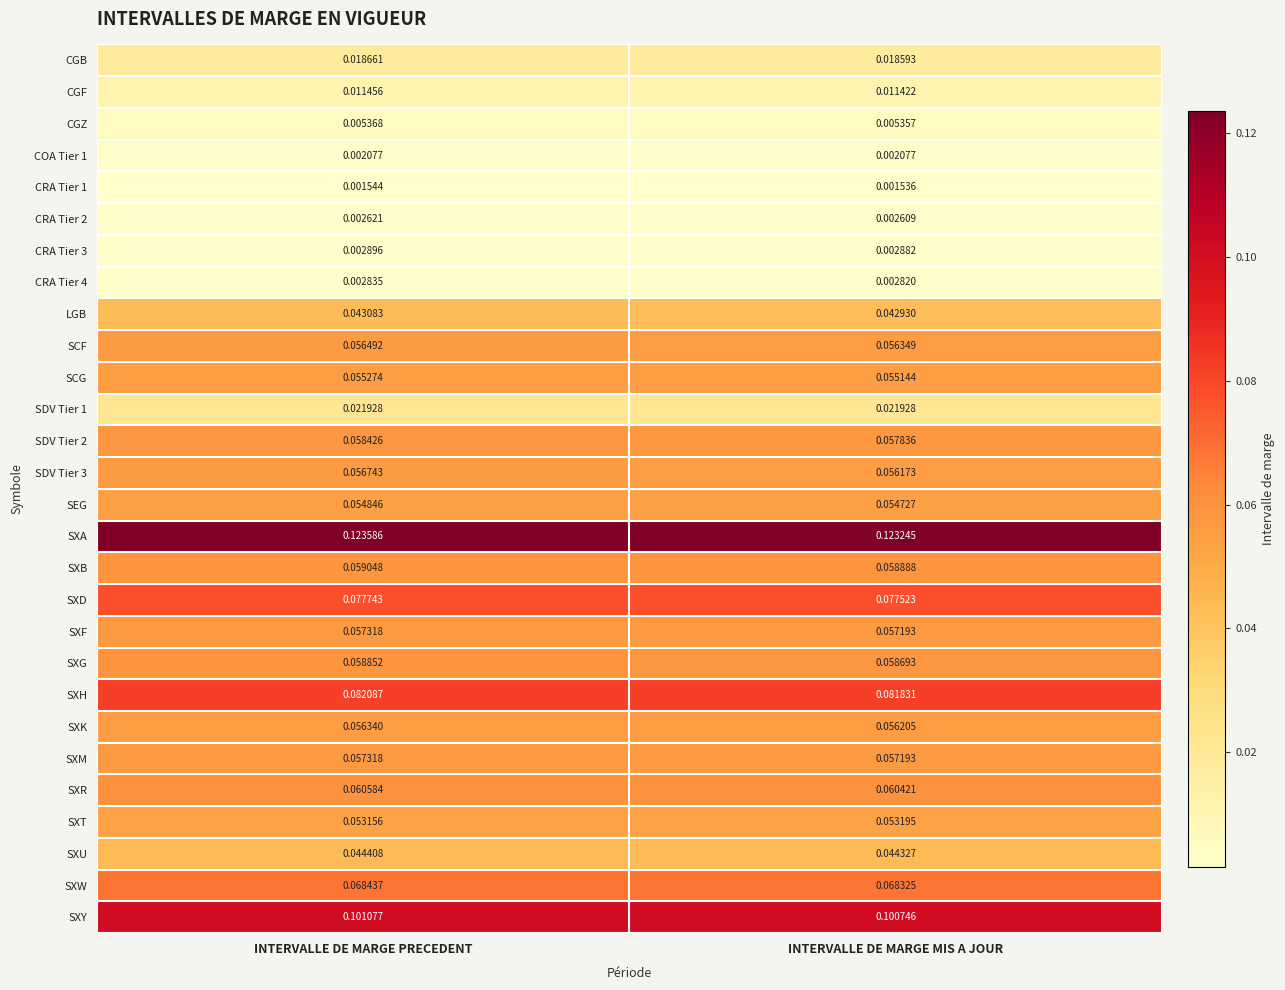

Which series has the largest range (max minus min)?

SDV Tier 2